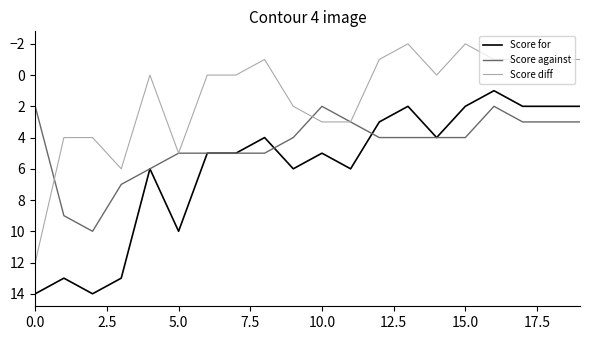

Which series has the largest range (max minus min)?

Score diff